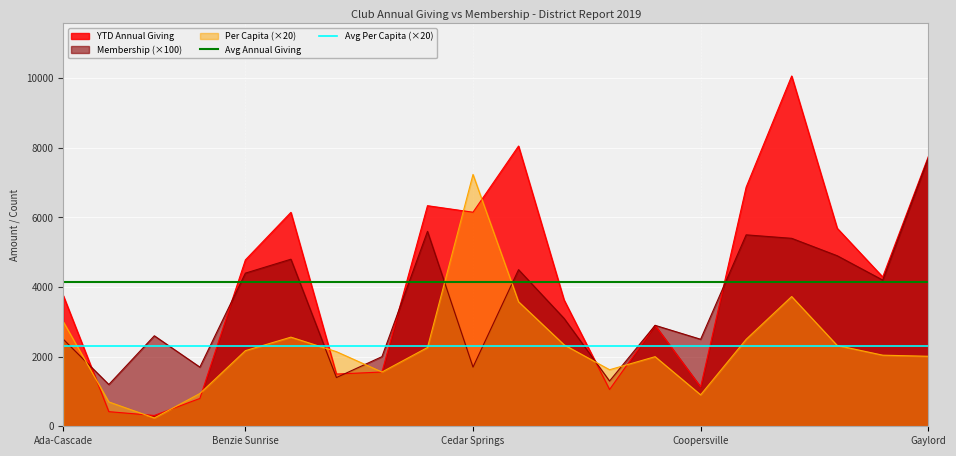

True or false: Avg Per Capita (×20) and Membership (×100) intersect in this chart.

True